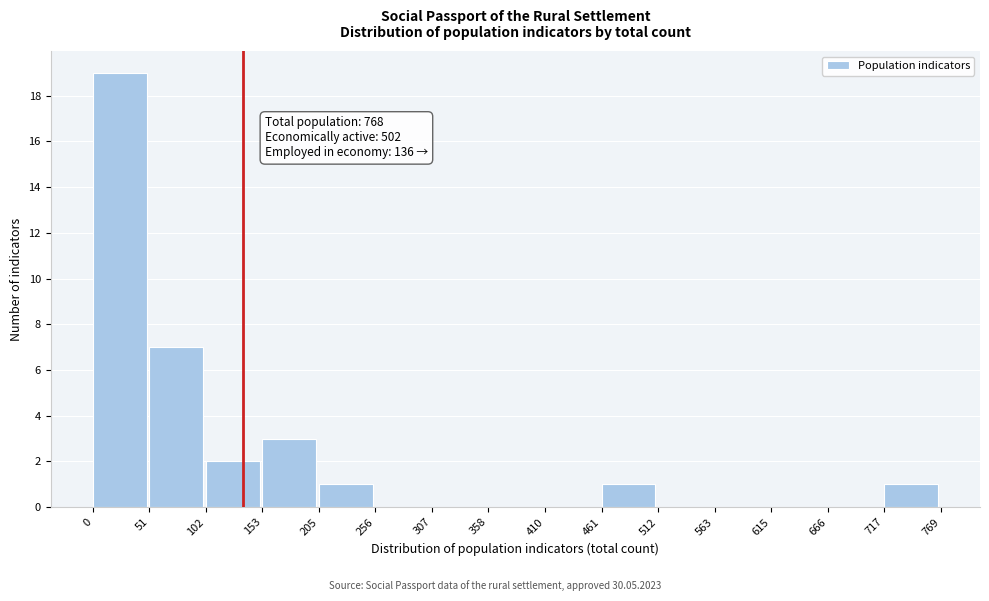

Over which range of the x-axis is the bar tallest?

0 to 51